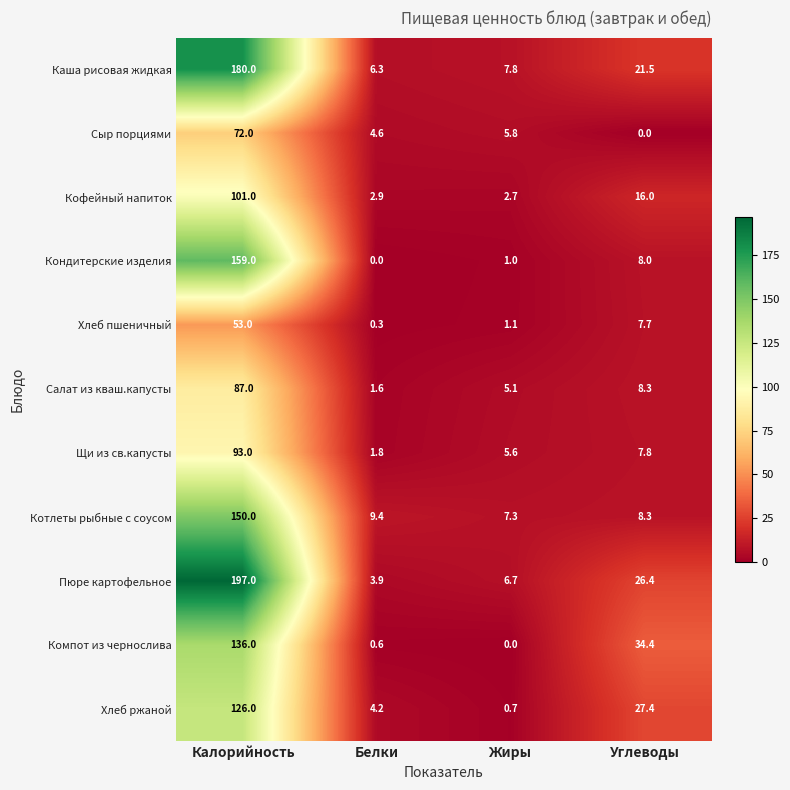

How many series are shown in this chart?

11